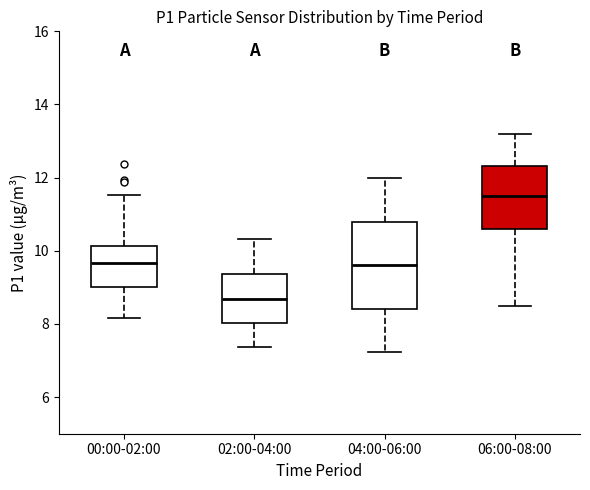

Where does the median line of the box for 02:00-04:00 sit on the y-axis? The values are not printed on the chart, so give them approximately, as read against the axis.

8.6